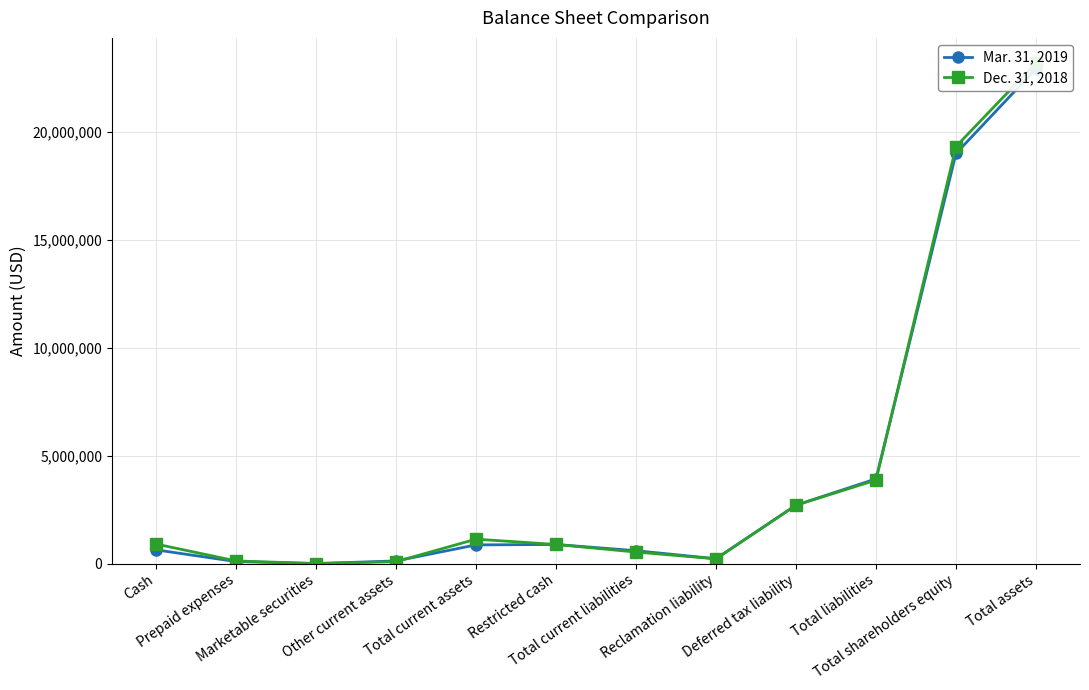

Which series has the widest spread of values?

Dec. 31, 2018